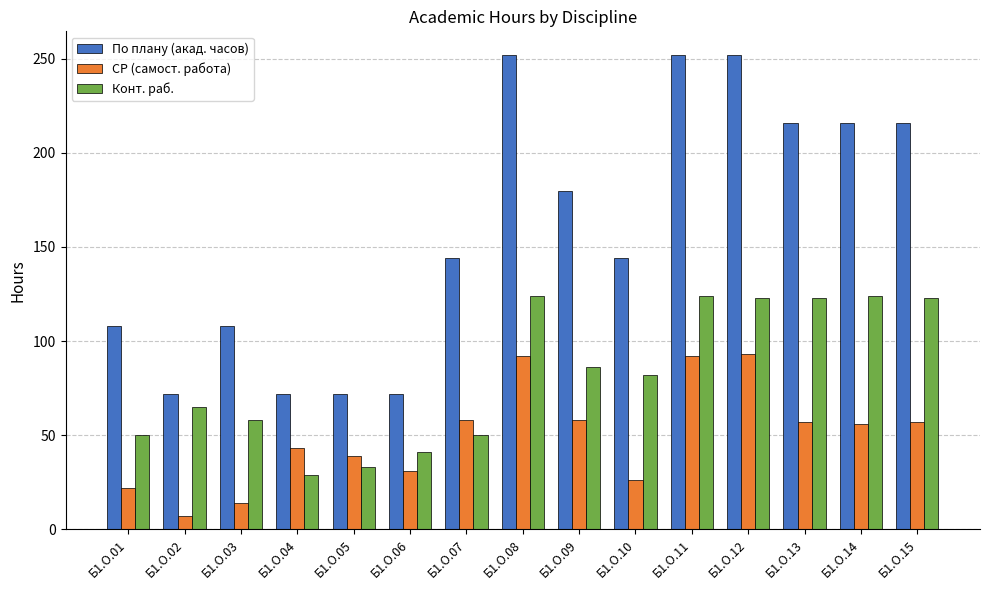

The Конт. раб. series shows 124 at Б1.О.11. True or false?

True